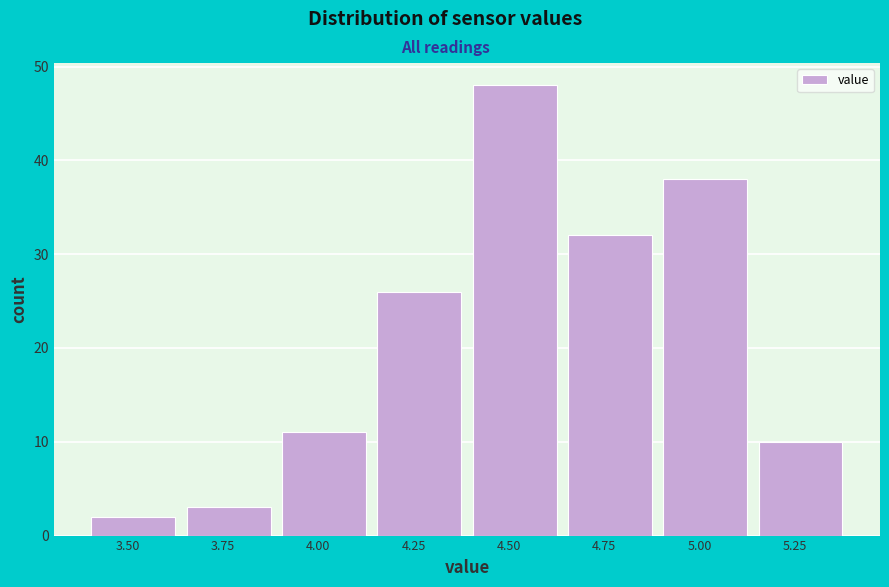

Reading left to right, transcribe all the data shown in this chart.

3.50=2	3.75=3	4.00=11	4.25=26	4.50=48	4.75=32	5.00=38	5.25=10